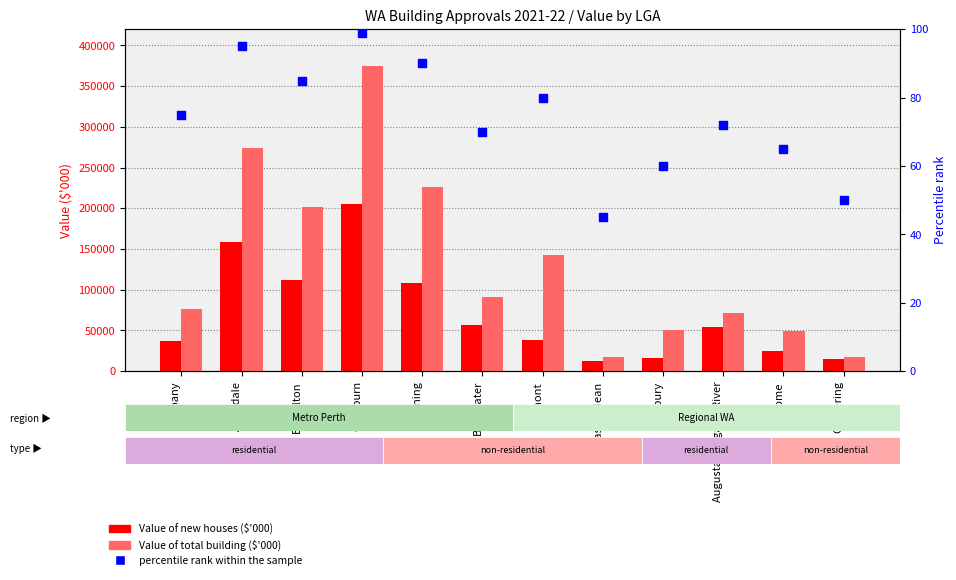

Is the value of percentile rank within the sample at Busselton greater than the value of Value of new houses ($'000) at Armadale?

No